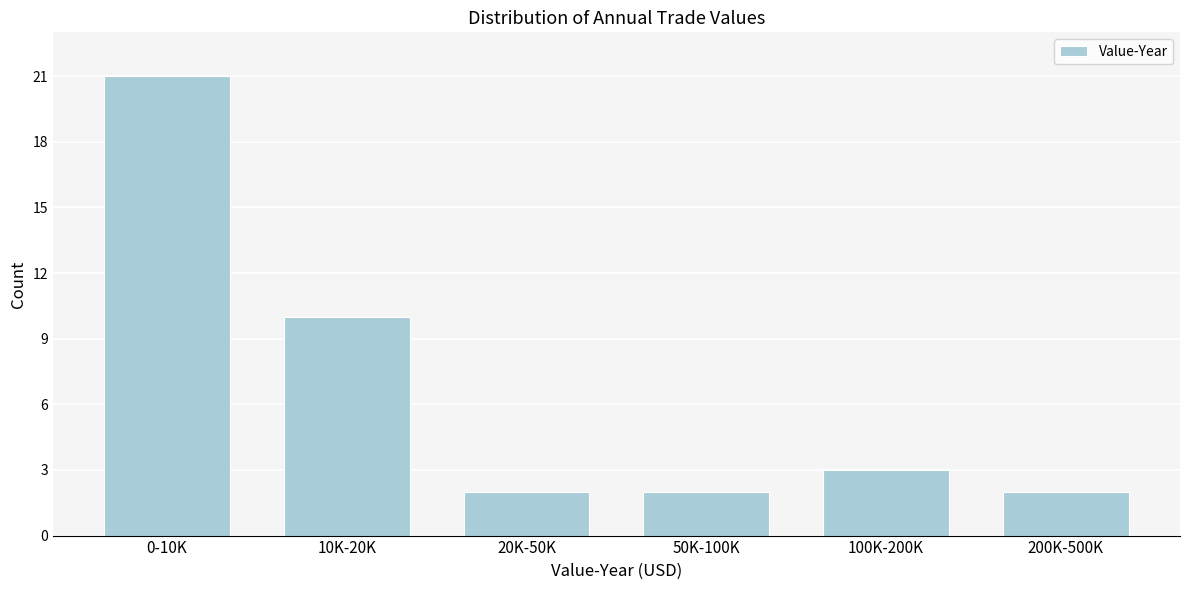

Reading left to right, extract all data points from this chart.

0-10K=21	10K-20K=10	20K-50K=2	50K-100K=2	100K-200K=3	200K-500K=2